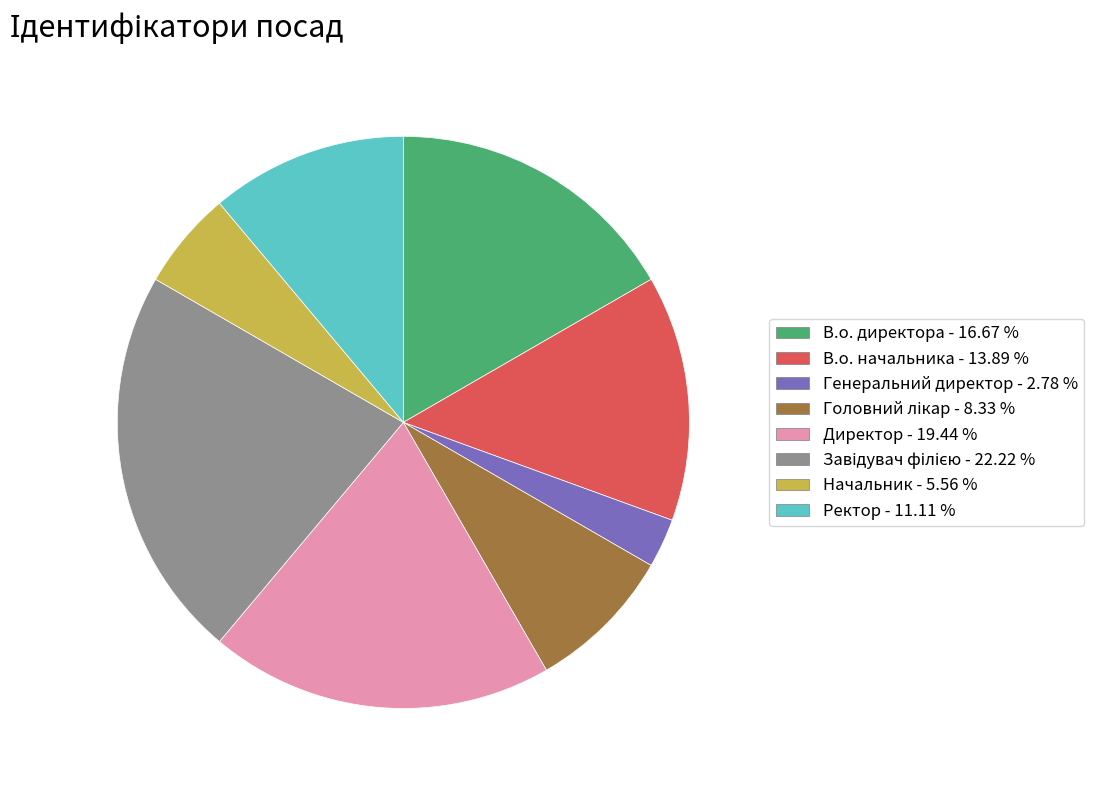

Combined, do Генеральний директор and Ректор account for over 50%?

No